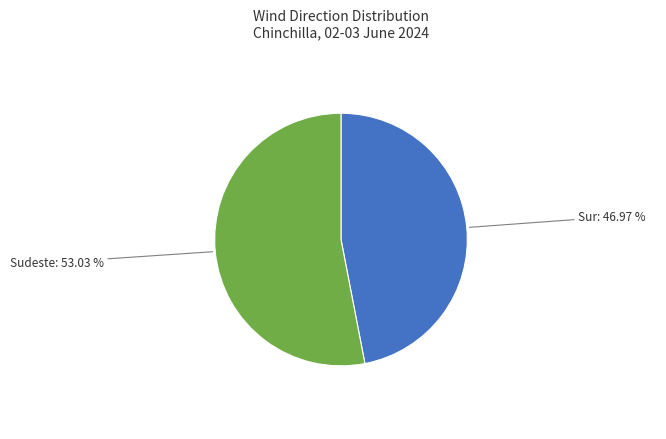

Rank the categories by value from highest to lowest.

Sudeste, Sur